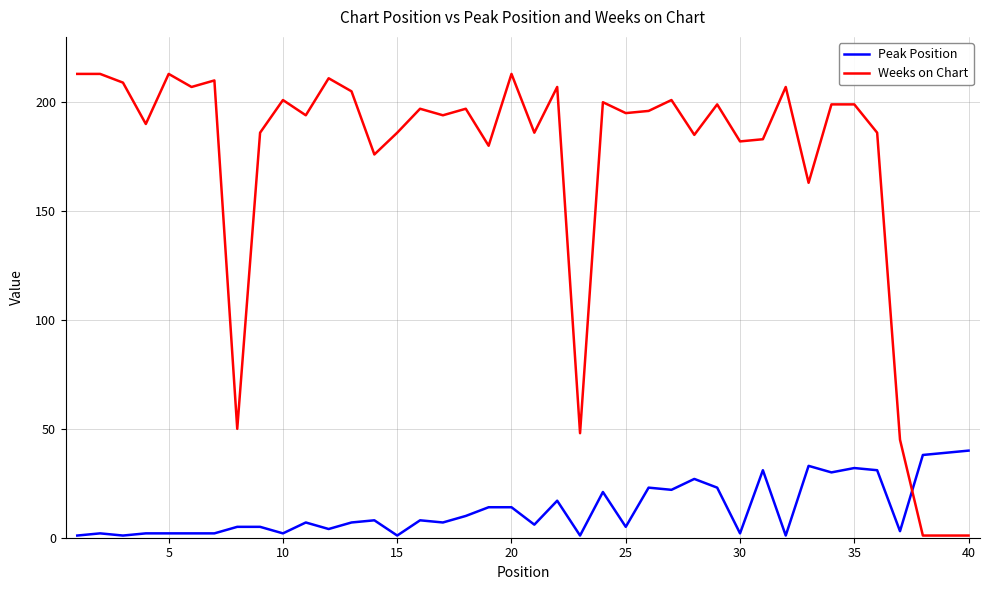

Which series has the largest range (max minus min)?

Weeks on Chart